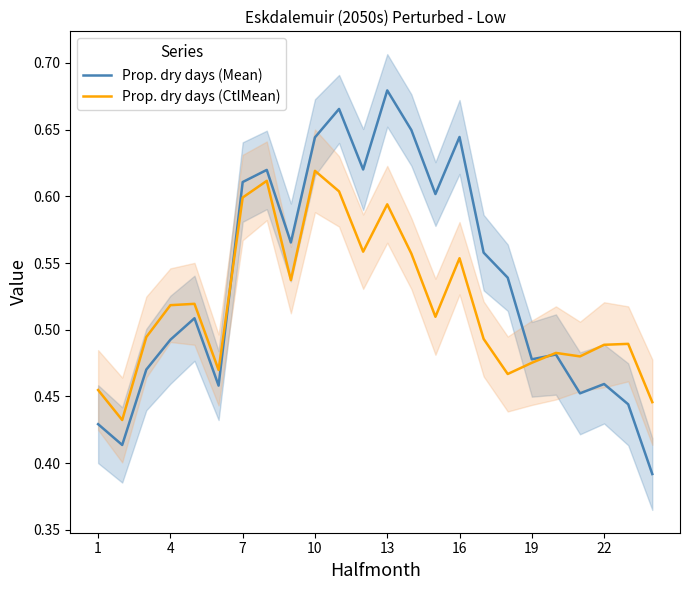

At how many categories does at least one series exceed 0?

24